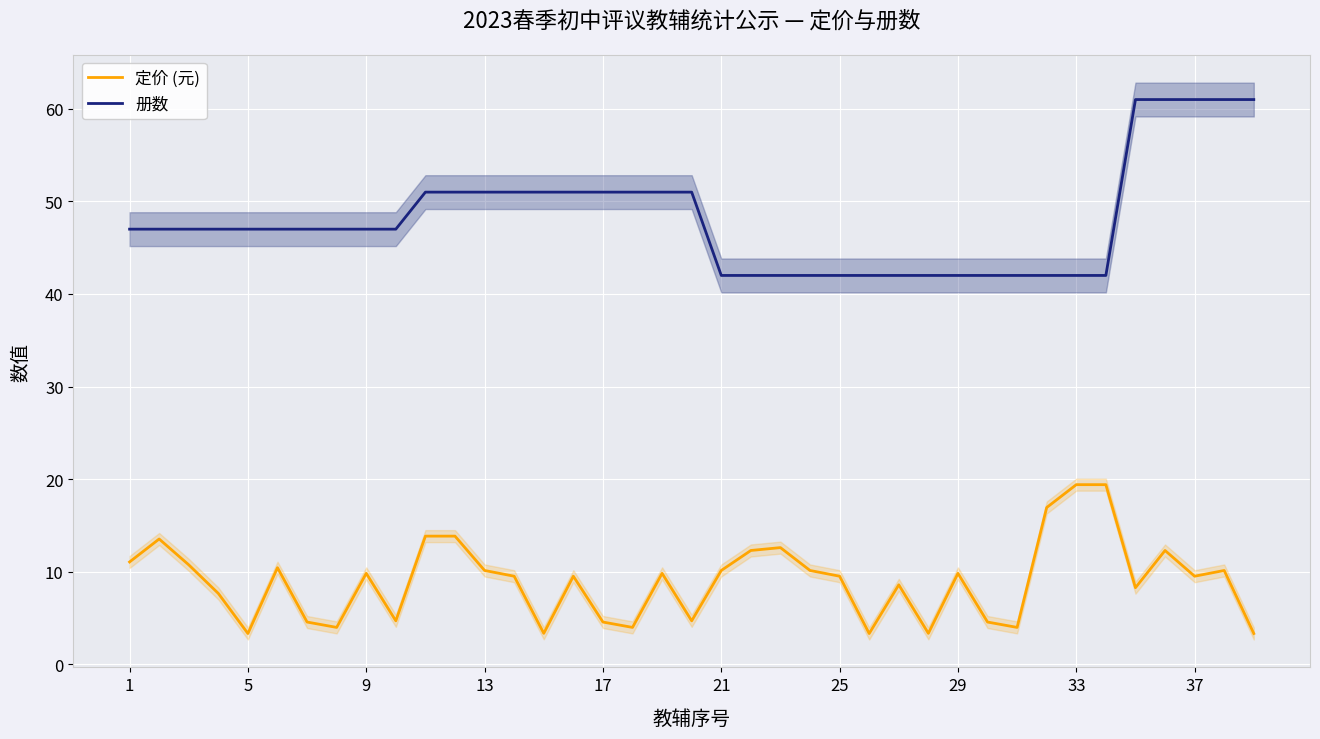

True or false: 定价 (元) and 册数 cross at least once.

False